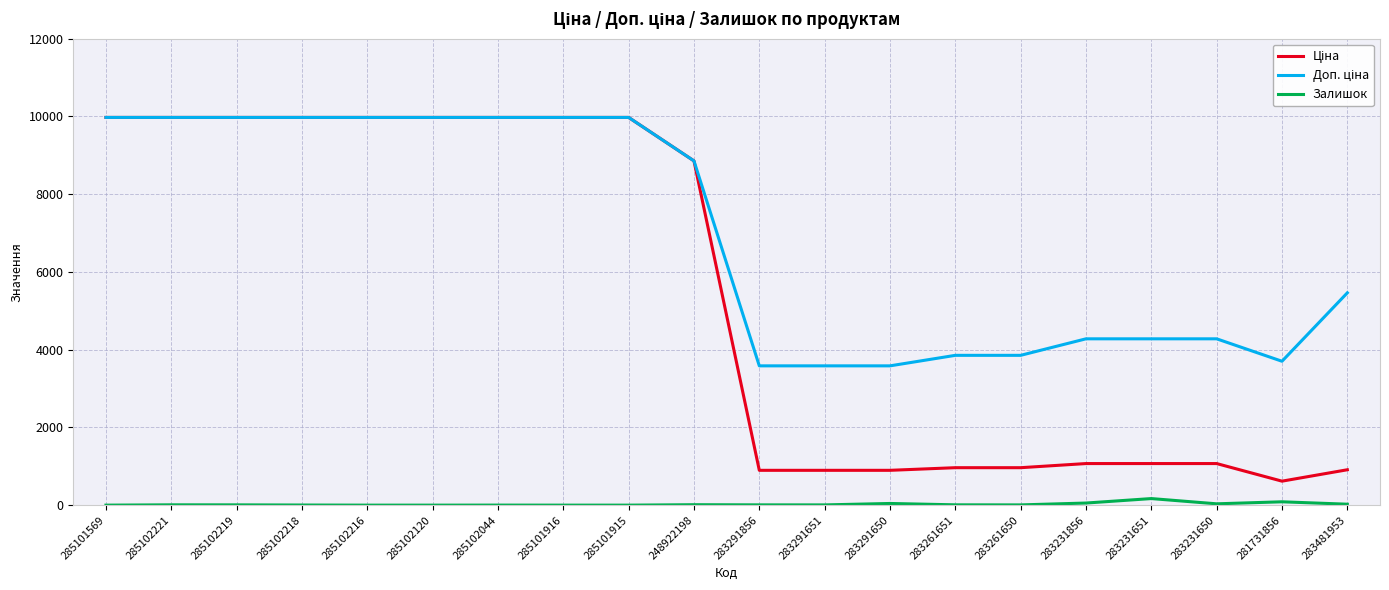

What is the total value across all series at 285102216?

19950.0